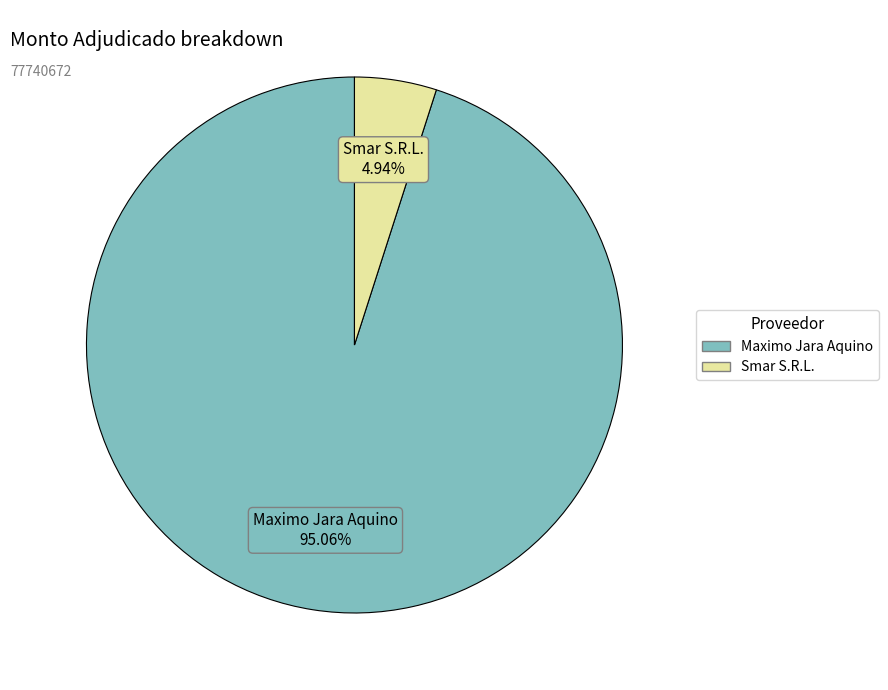

Which slice is the largest?

Maximo Jara Aquino